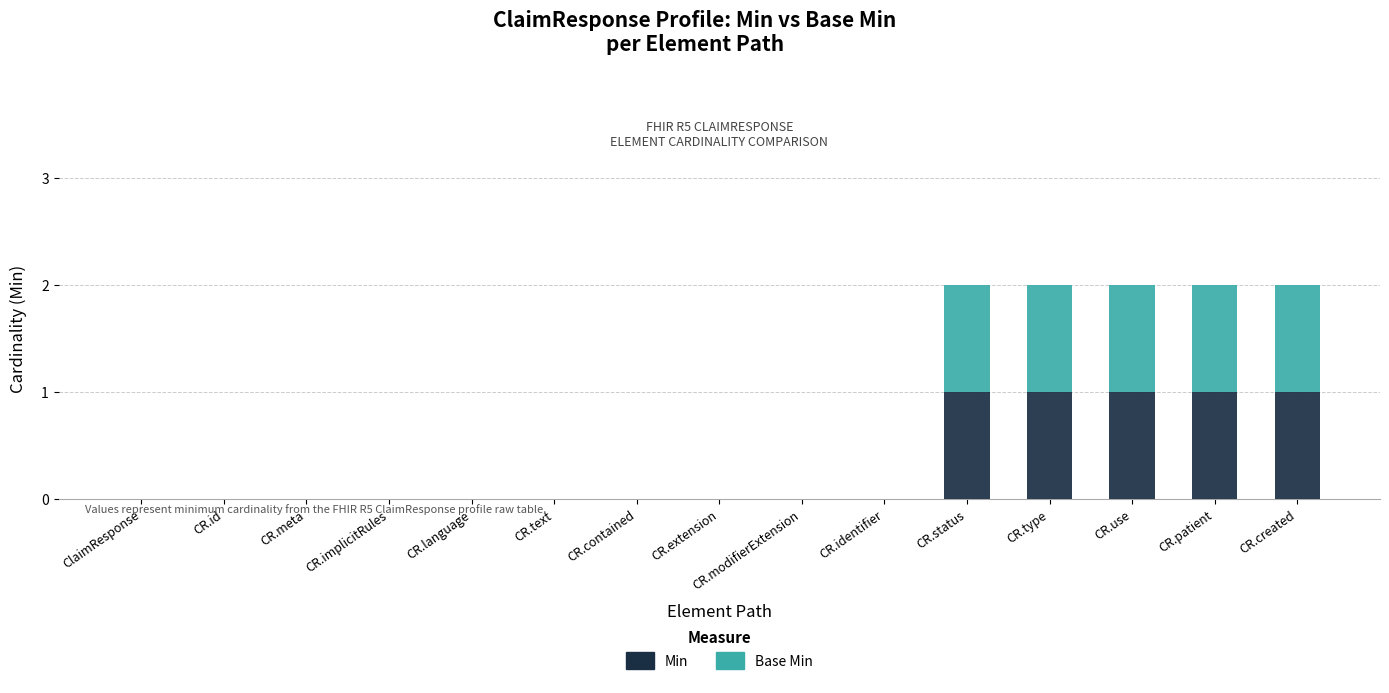

What is the sum of all Min values?

5